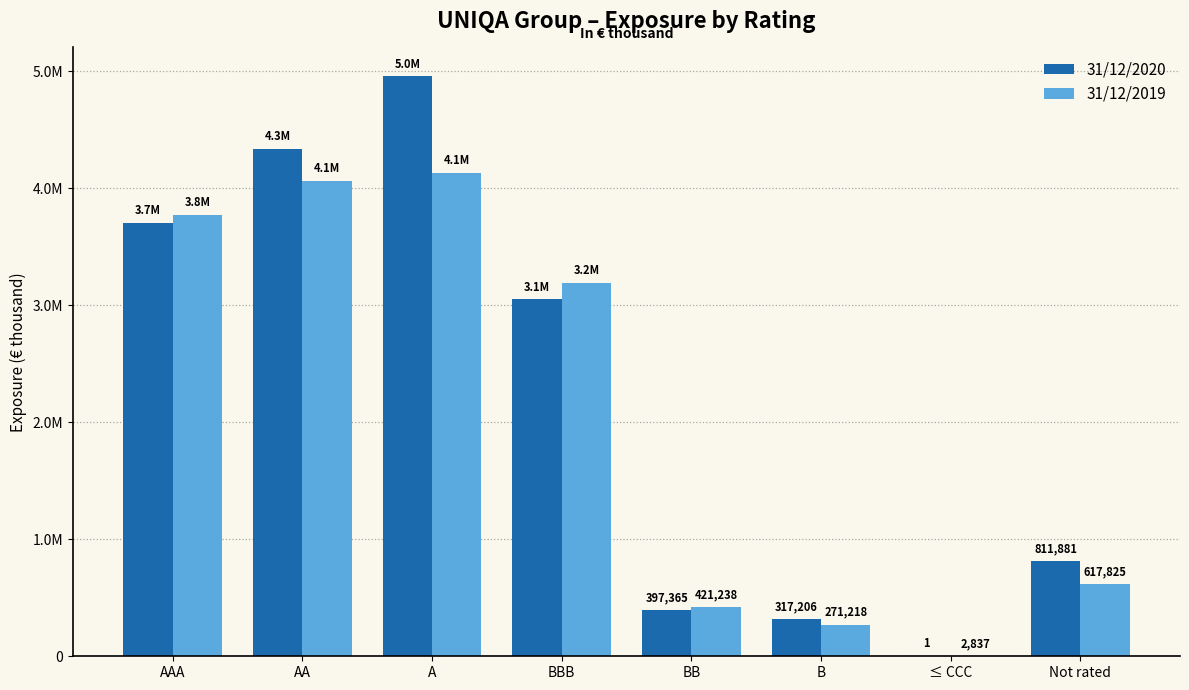

What is the total value across all series at B?

588424